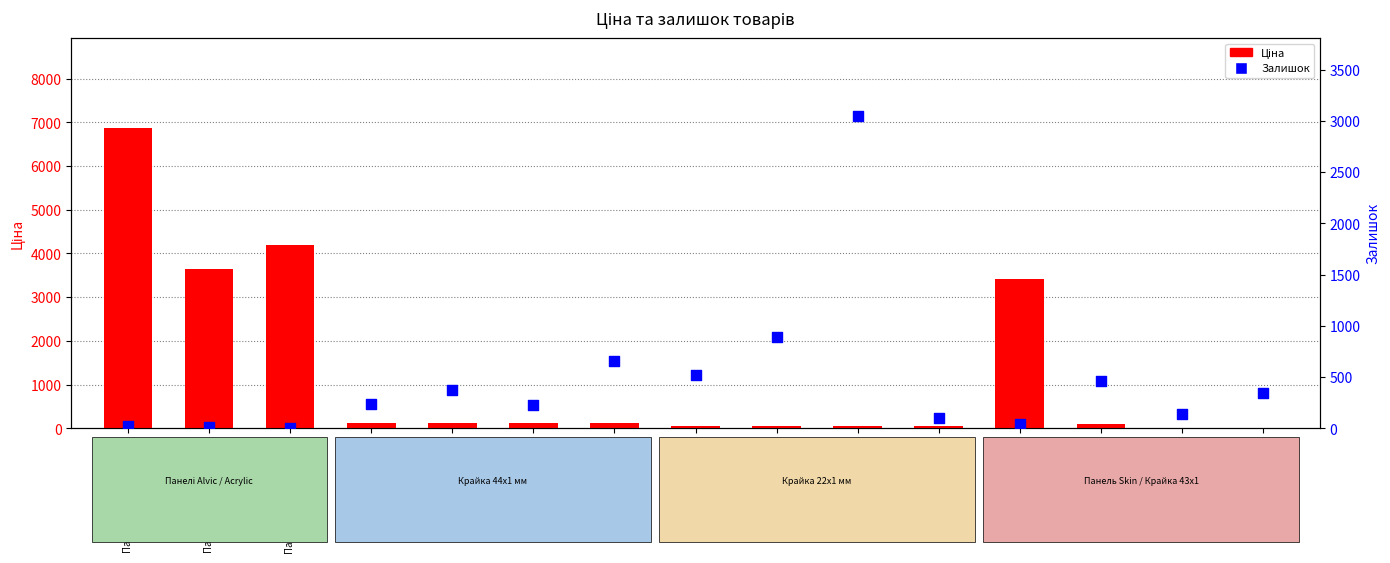

What are all the series names shown in the legend?

Ціна, Залишок